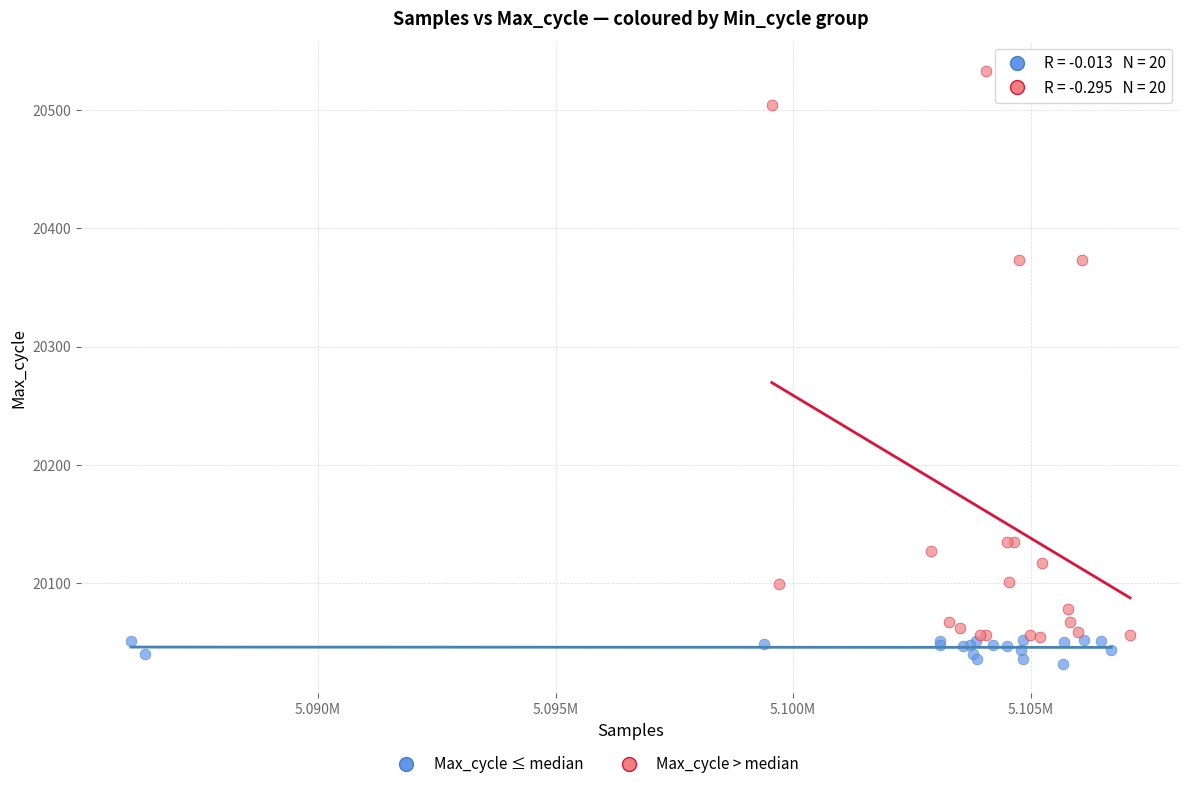

Which series reaches the minimum Y coordinate?

Max_cycle ≤ median